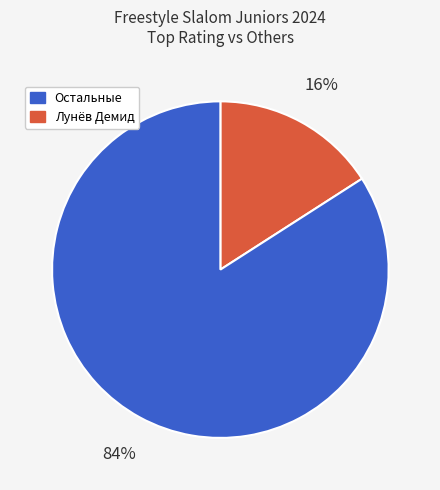

To the nearest percent, what is the average slice percentage?

50%